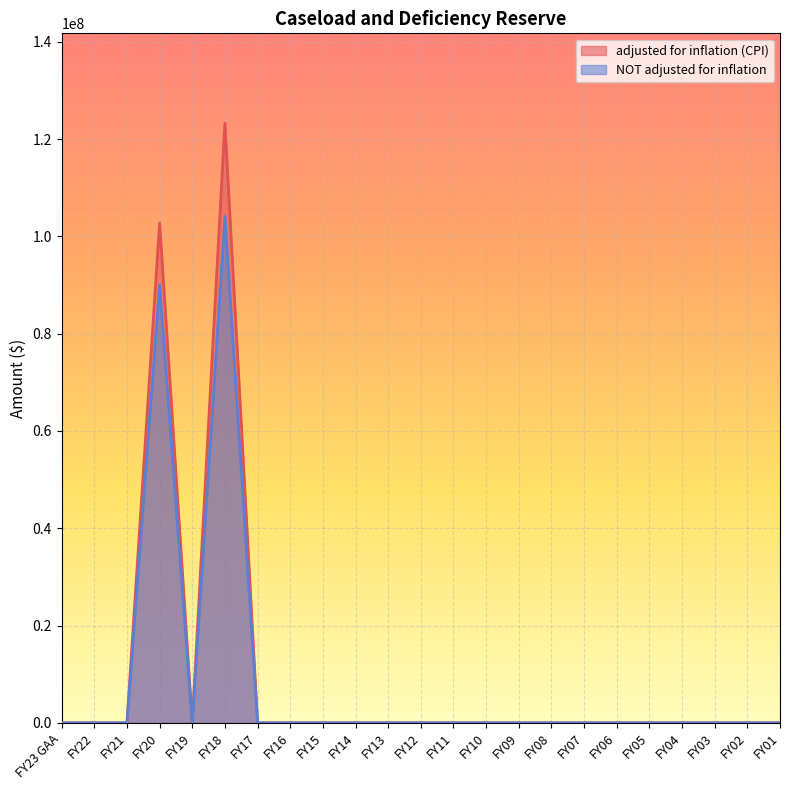

What is the difference between the maximum and second lowest values in the NOT adjusted for inflation series?

104100000